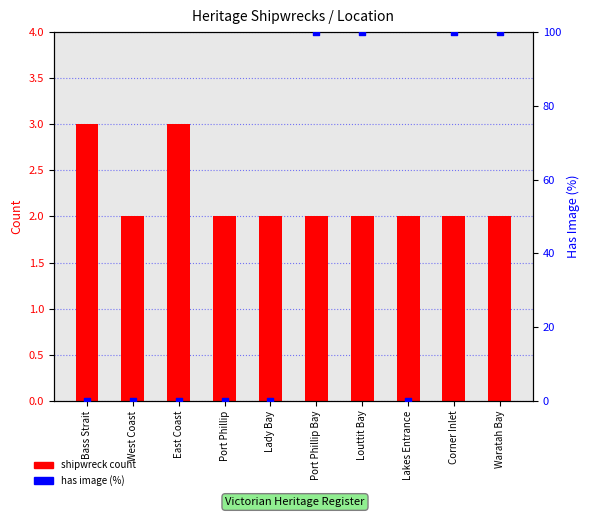

What is the total value across all series at East Coast?

3